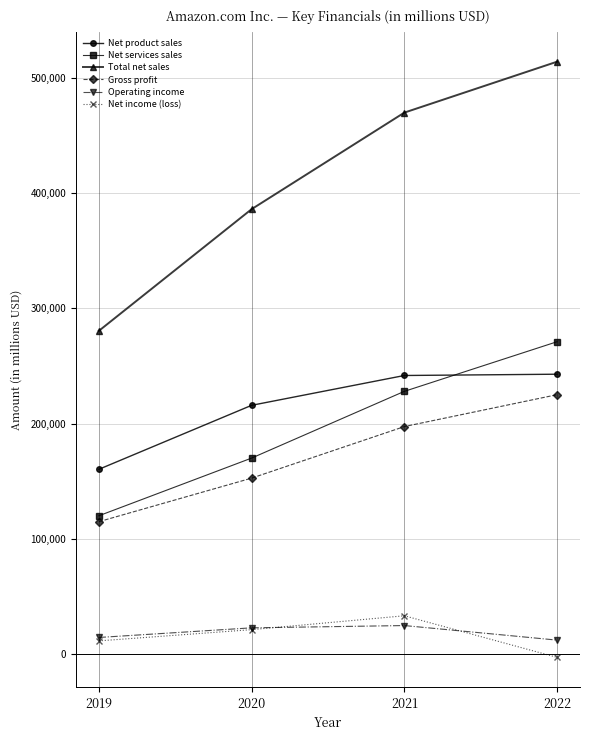

Which label corresponds to the largest value in the chart?

2022